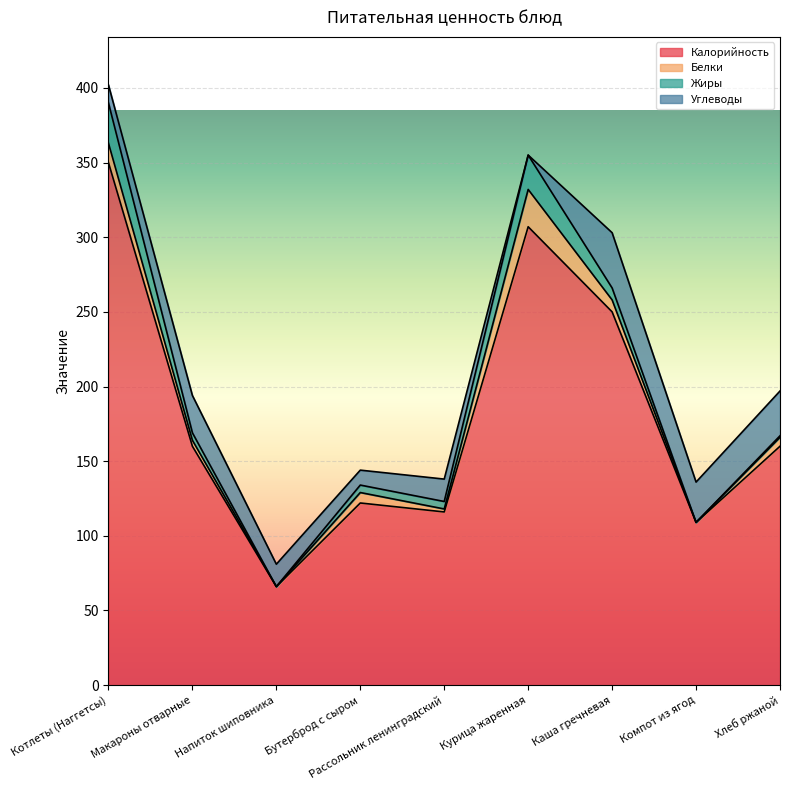

Which label corresponds to the smallest value in the chart?

Напиток шиповника